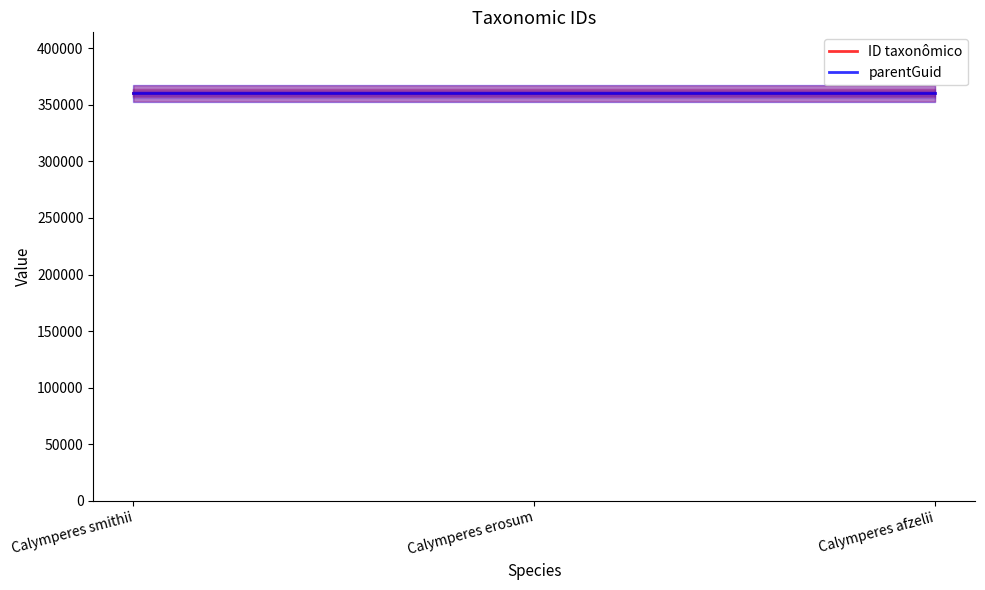

Which series has the widest spread of values?

ID taxonômico